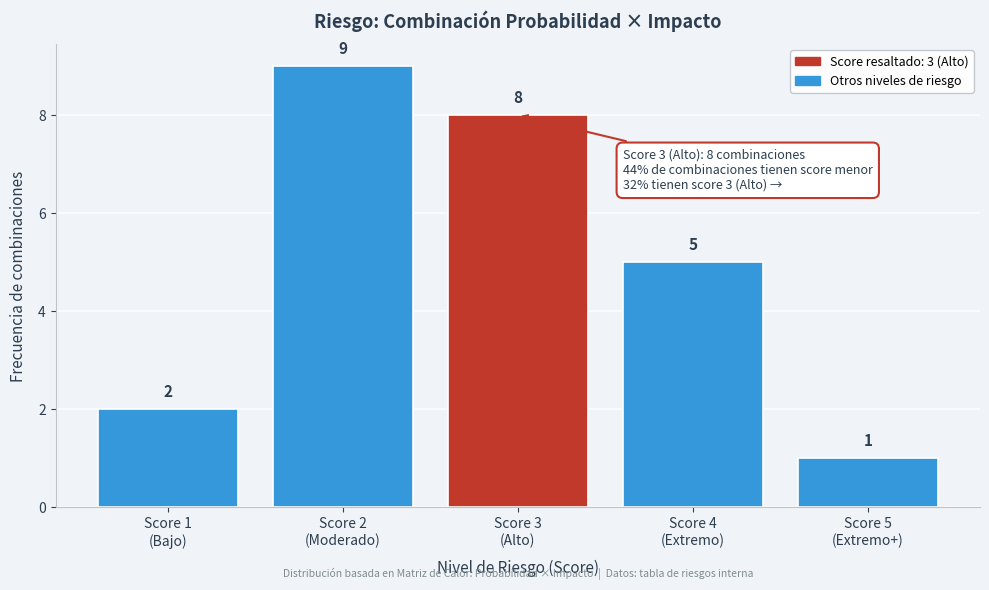

Reading left to right, list all the values displayed in this chart.

2	9	8	5	1